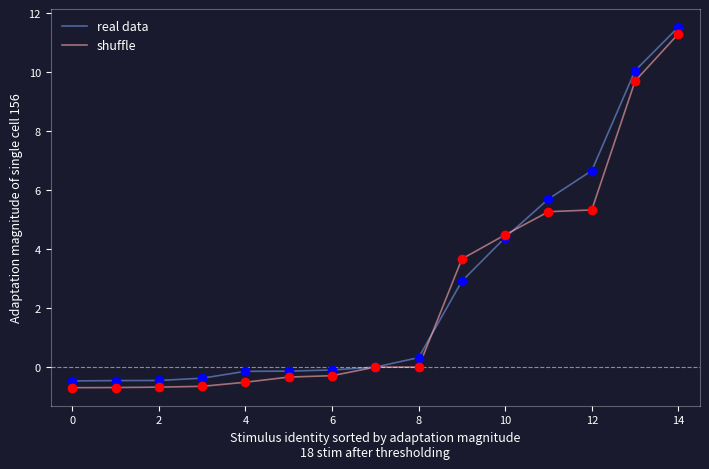

What is the minimum value shown in the chart?

-0.7